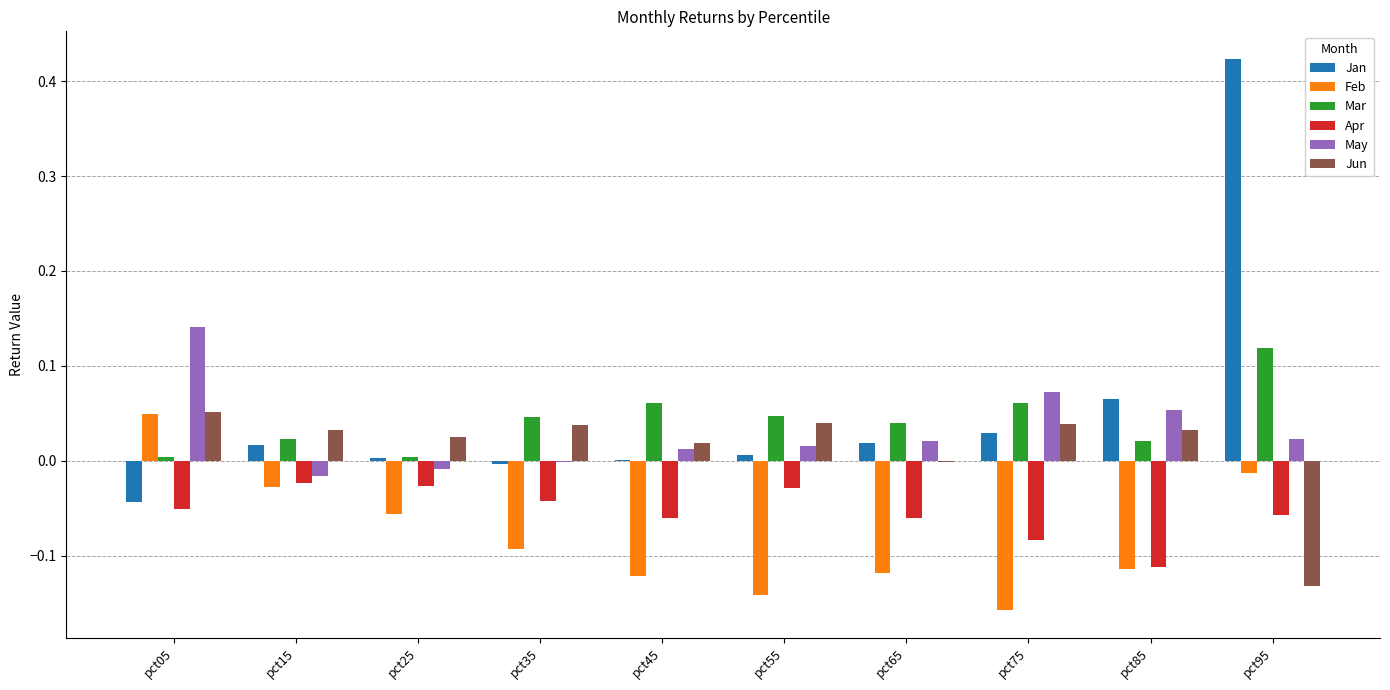

The Feb series shows 0.0 at pct05. True or false?

True